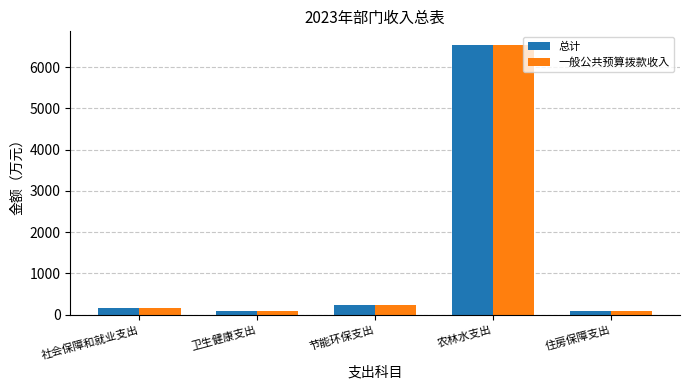

Does the chart contain any negative values?

No